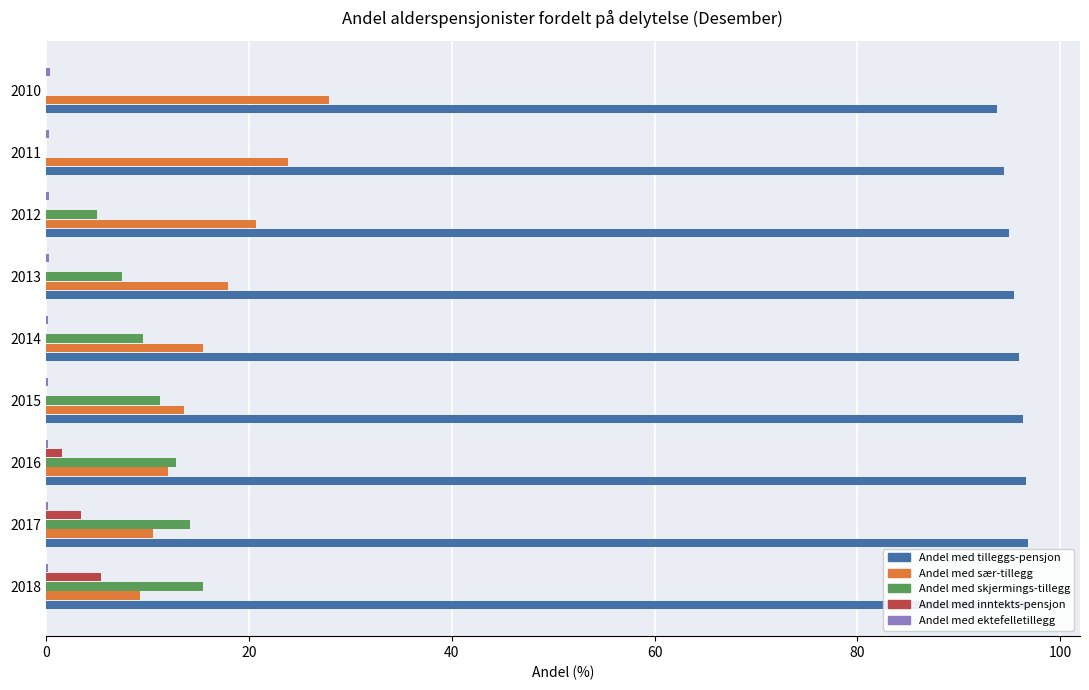

True or false: Andel med sær-tillegg has a value of 23.9 at 2011.

True